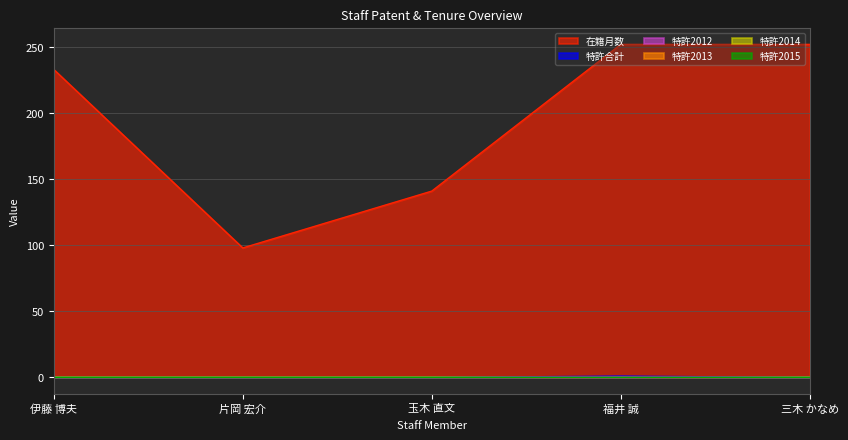

What are all the series names shown in the legend?

在籍月数, 特許合計, 特許2012, 特許2013, 特許2014, 特許2015